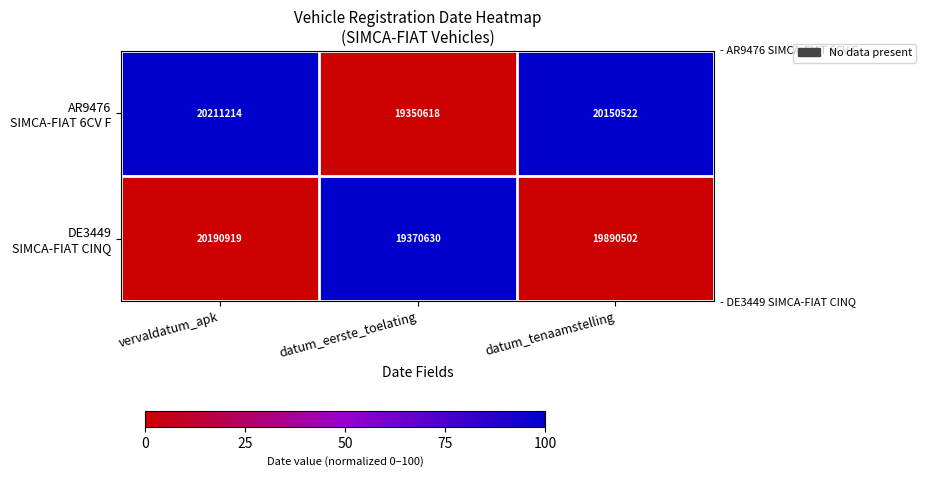

What is the greatest value displayed?

20211214